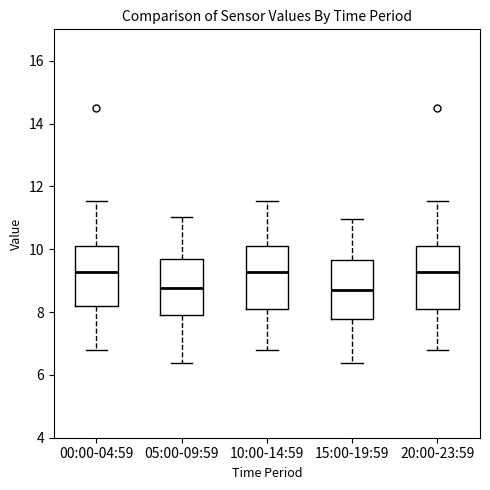

Reading left to right, read every box against the y-axis: the position of its median line, the range the box covers, and the ends of its whiskers. The values are not printed on the chart, so give them approximately, as read against the axis.

00:00-04:59: median 9.2, box 8.2 to 10.2, whiskers 6.8 to 11.6
05:00-09:59: median 8.8, box 8.0 to 9.6, whiskers 6.4 to 11.0
10:00-14:59: median 9.2, box 8.0 to 10.2, whiskers 6.8 to 11.6
15:00-19:59: median 8.8, box 7.8 to 9.6, whiskers 6.4 to 11.0
20:00-23:59: median 9.2, box 8.0 to 10.2, whiskers 6.8 to 11.6